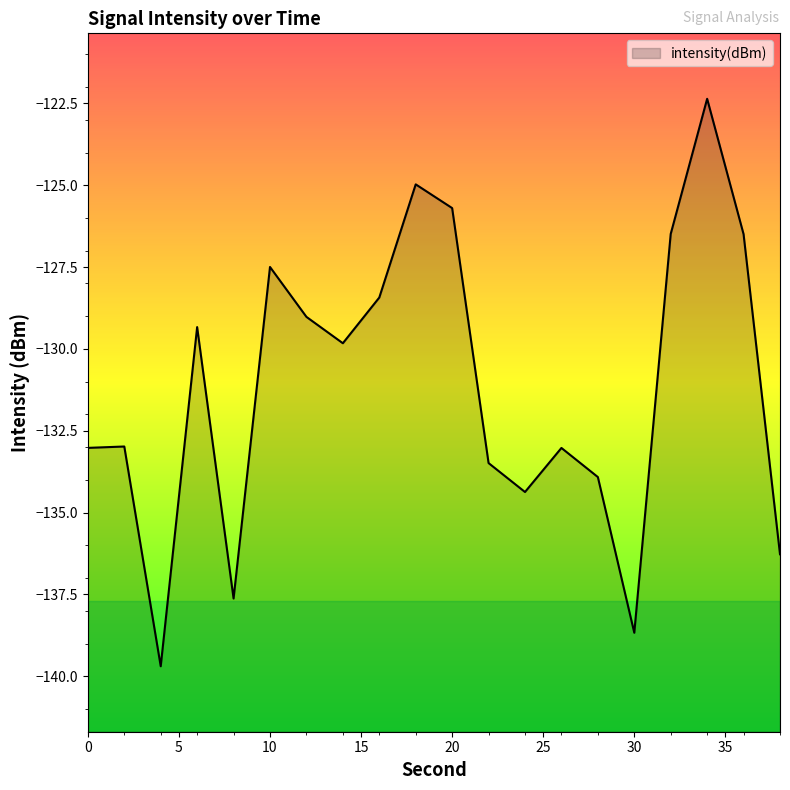

Between 12 and 34, which is larger?

34